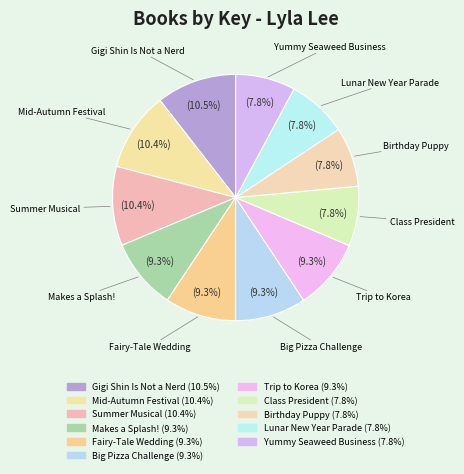

What is the smallest slice in the pie chart?

Mindy Kim and the Yummy Seaweed Business